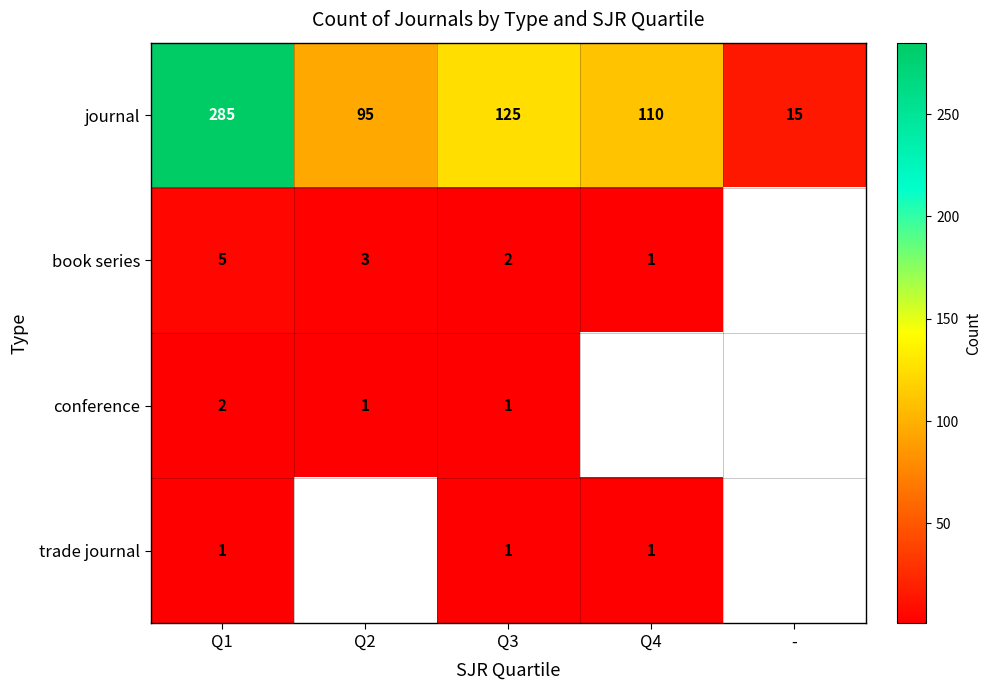

Which label corresponds to the largest value in the chart?

Q1